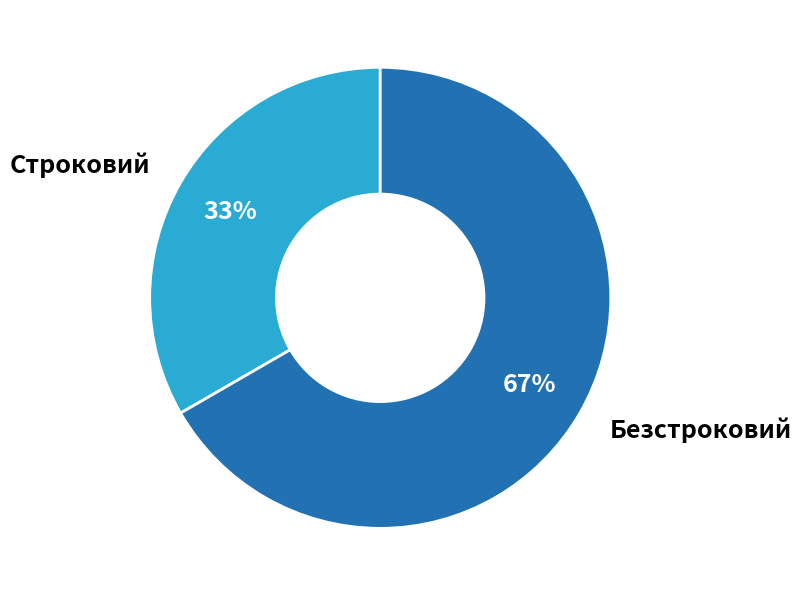

Rank the categories by value from lowest to highest.

Строковий, Безстроковий